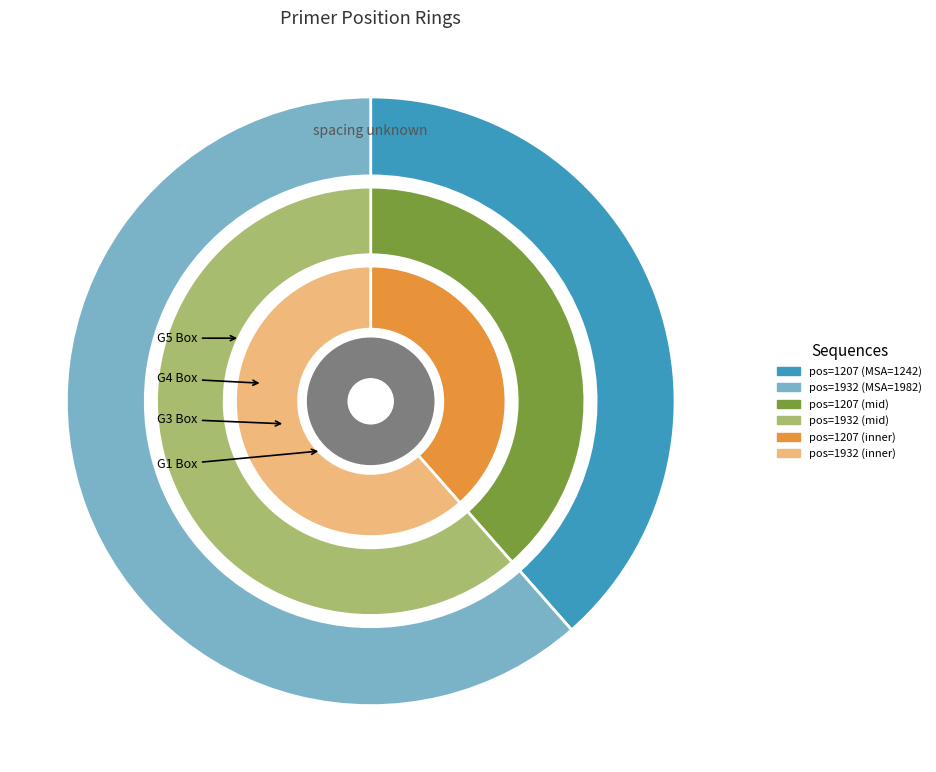

How many slices are in this pie chart?

2